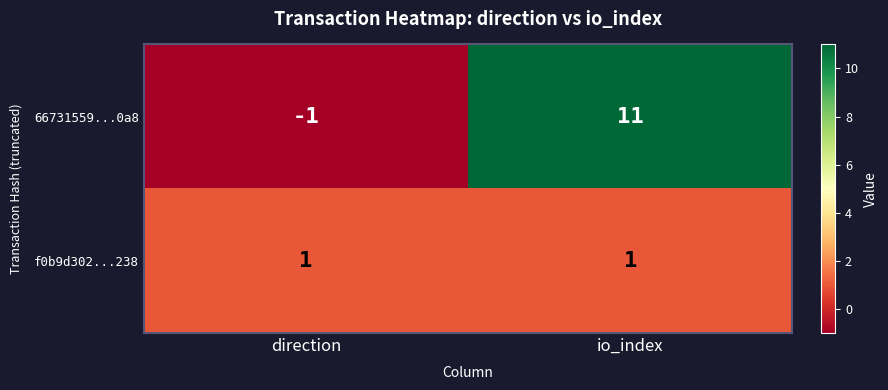

Reading left to right, extract all data points from this chart.

66731559...0a8: direction=-1	io_index=11
f0b9d302...238: direction=1	io_index=1